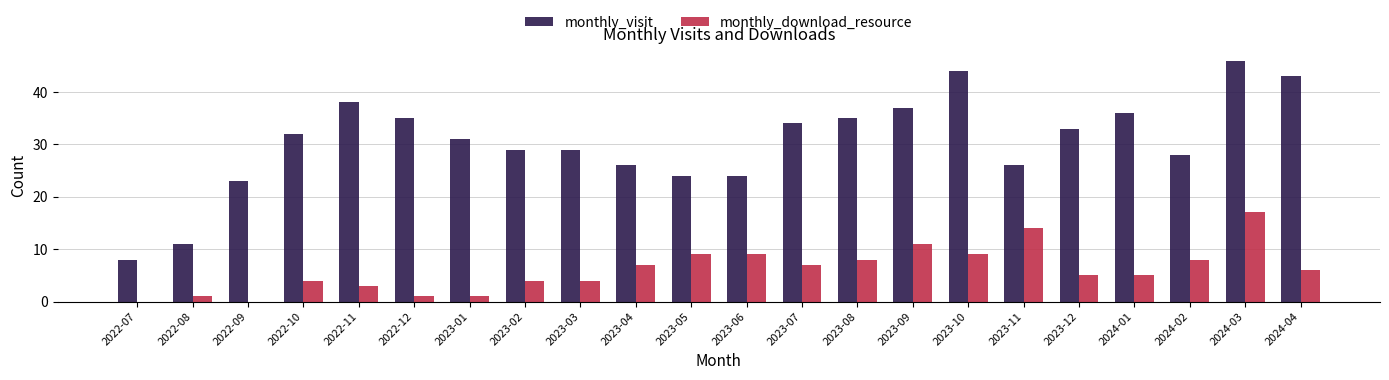

What is the sum of the monthly_visit values at 2023-10 and 2023-12?

77